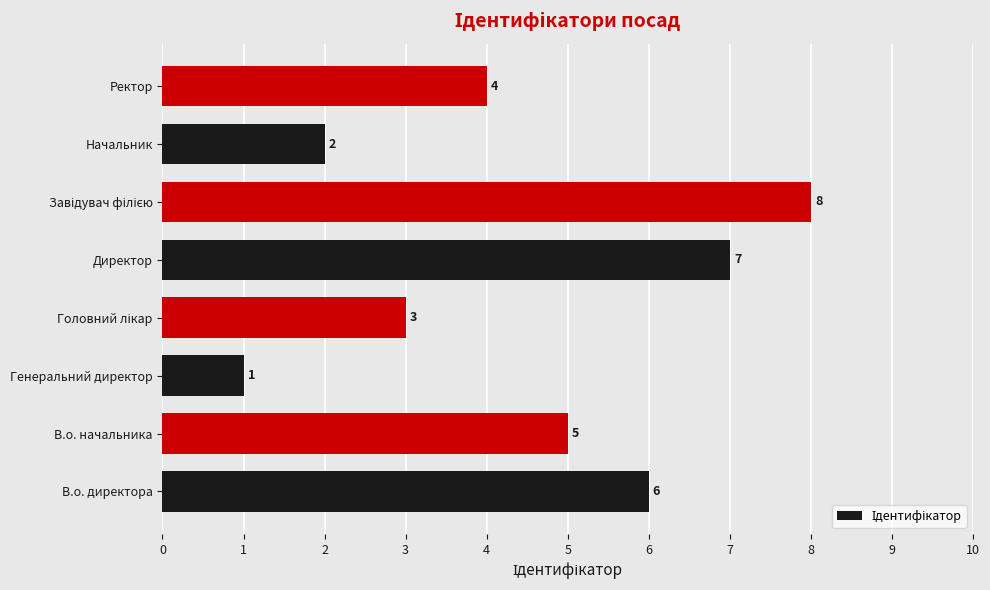

What is the difference between the second highest and minimum values?

6